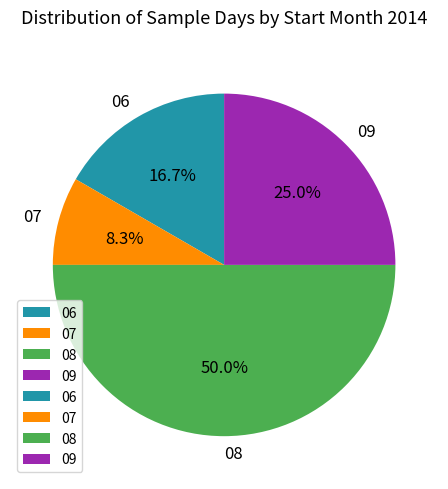

Is it true that 06 is 31% of the pie?

False